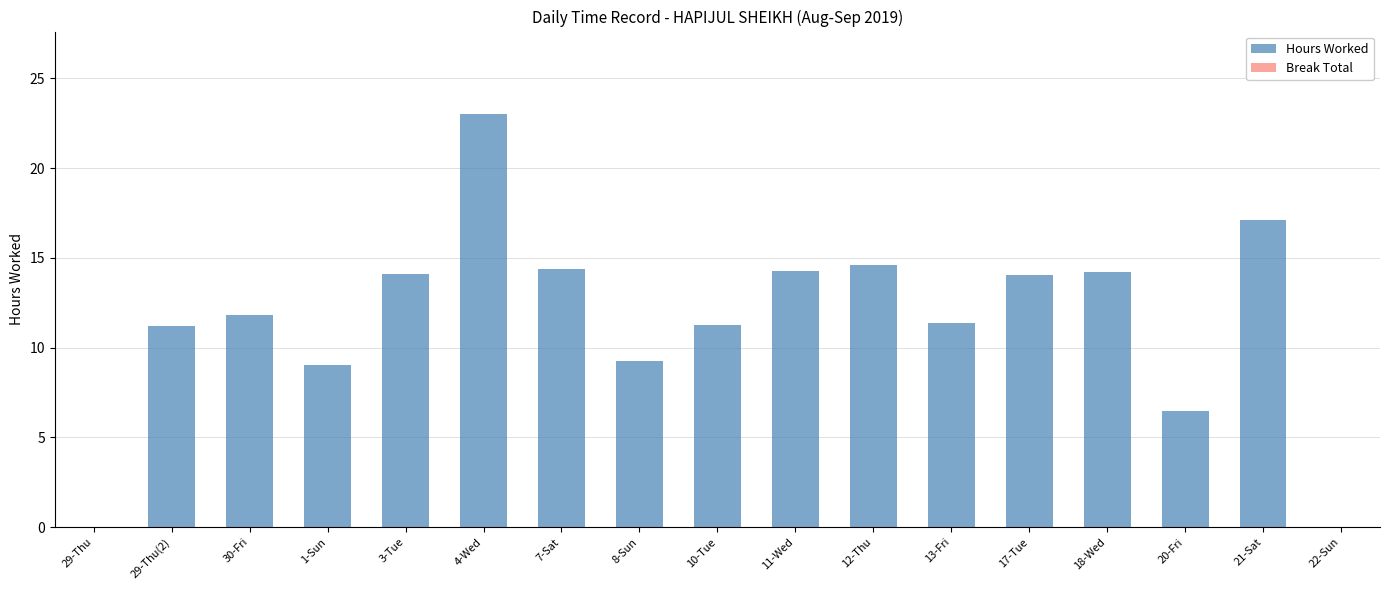

What is the sum of the values at 30-Fri and 11-Wed?

26.1